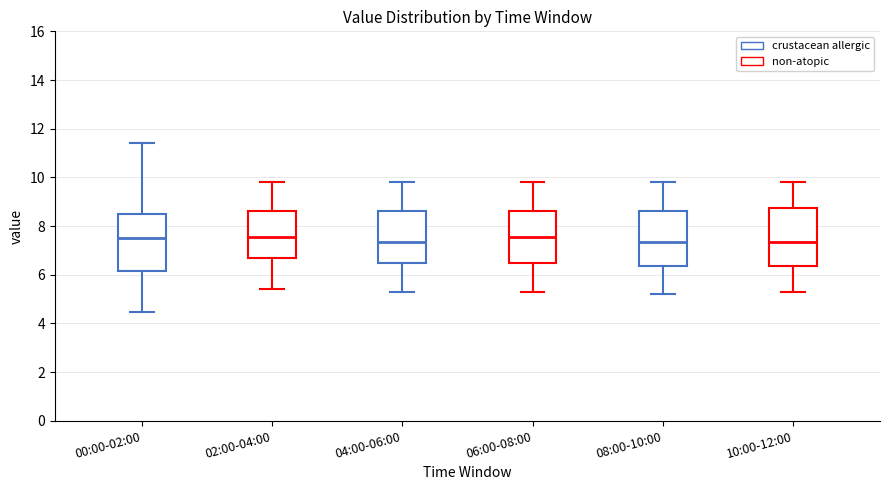

Reading left to right, read every box against the y-axis: the position of its median line, the range the box covers, and the ends of its whiskers. The values are not printed on the chart, so give them approximately, as read against the axis.

00:00-02:00: median 7.4, box 6.2 to 8.6, whiskers 4.4 to 11.4
02:00-04:00: median 7.6, box 6.6 to 8.6, whiskers 5.4 to 9.8
04:00-06:00: median 7.4, box 6.4 to 8.6, whiskers 5.4 to 9.8
06:00-08:00: median 7.6, box 6.4 to 8.6, whiskers 5.4 to 9.8
08:00-10:00: median 7.4, box 6.4 to 8.6, whiskers 5.2 to 9.8
10:00-12:00: median 7.4, box 6.4 to 8.8, whiskers 5.4 to 9.8